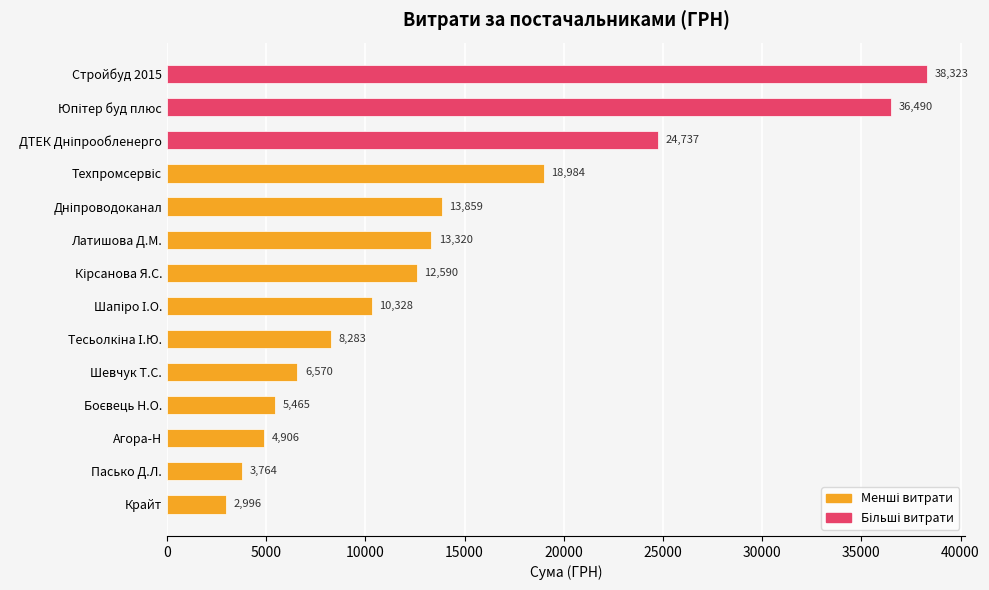

What is the smallest value displayed?

2996.0